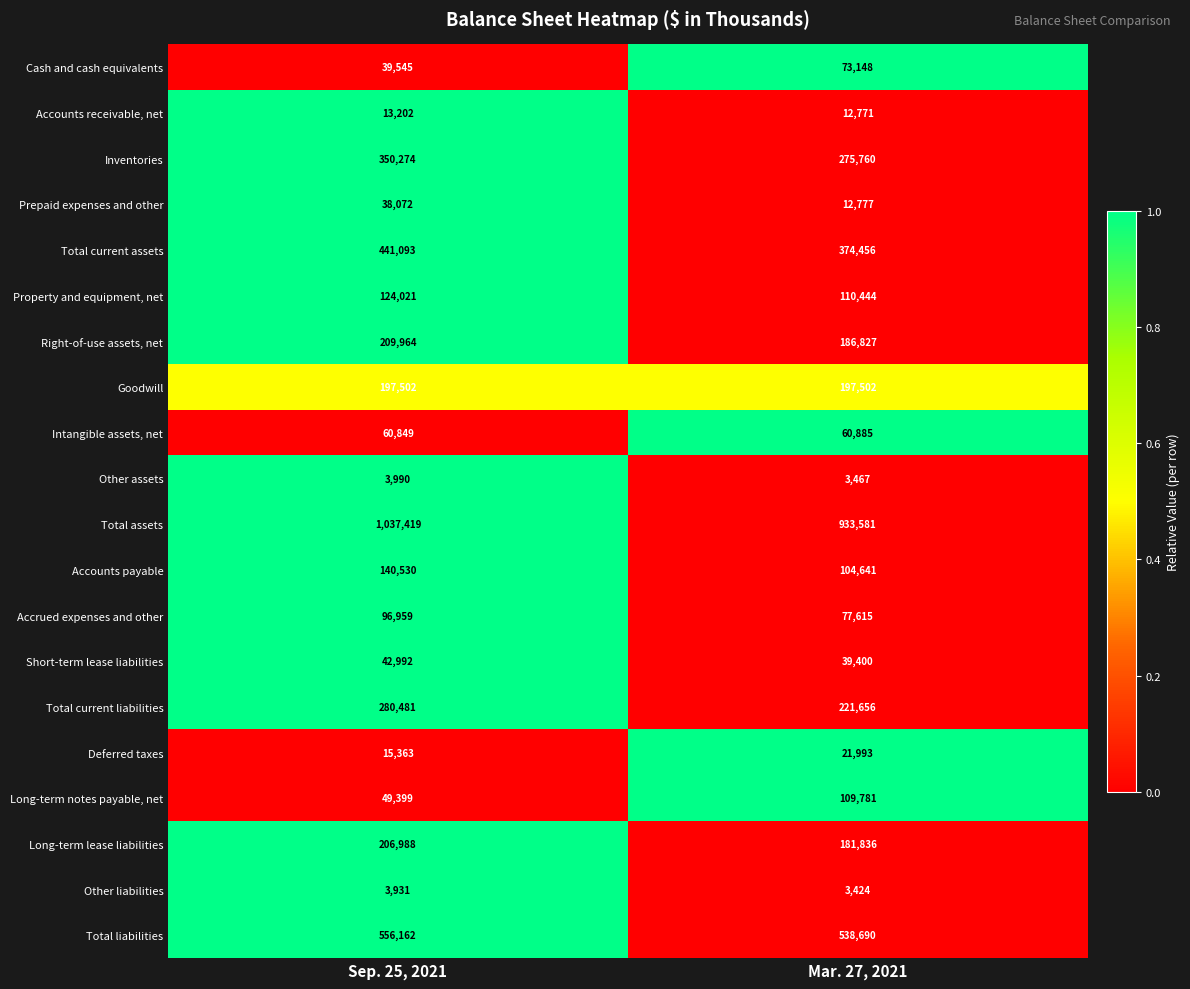

Read the Accrued expenses and other value at Mar. 27, 2021.

77615